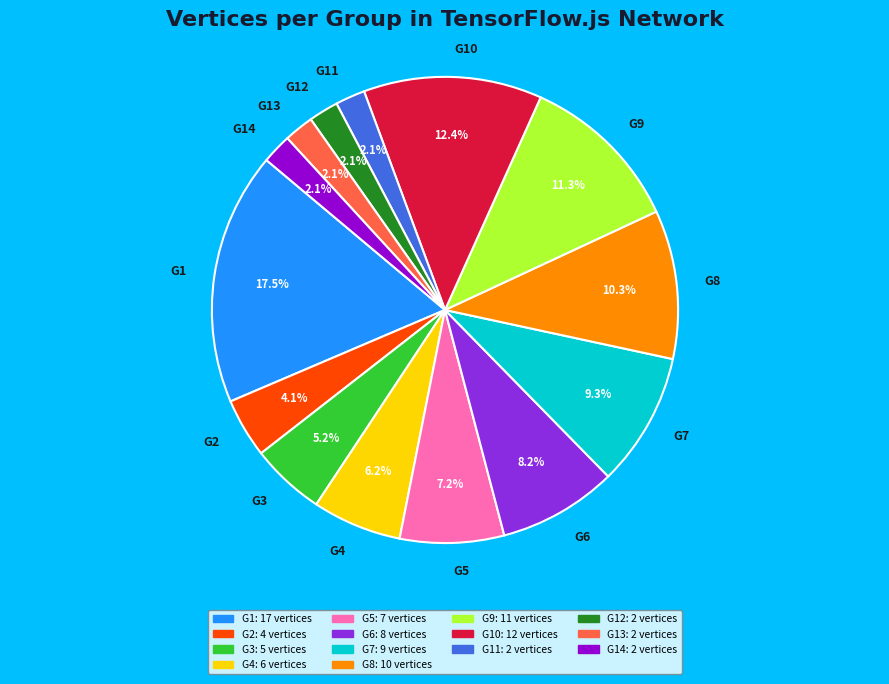

Combined, what portion of the pie is G11 and G6?

10.3%